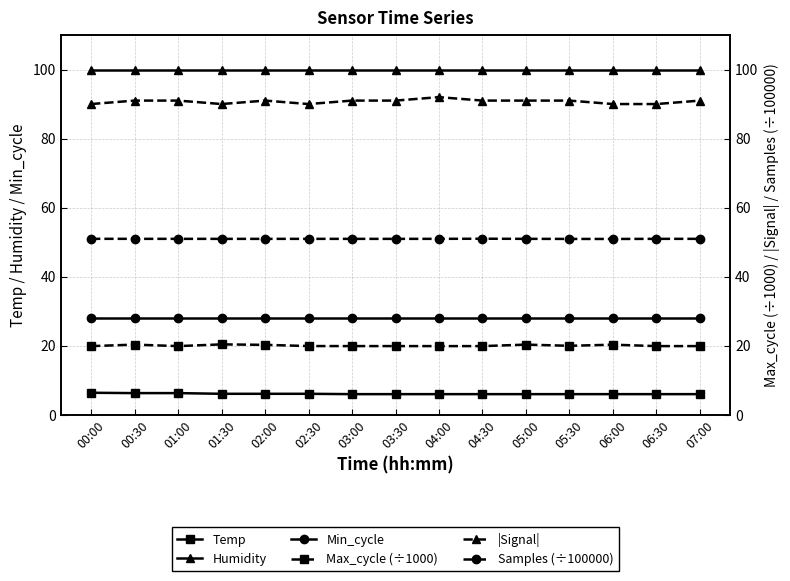

What is the maximum value for Min_cycle?

28.0